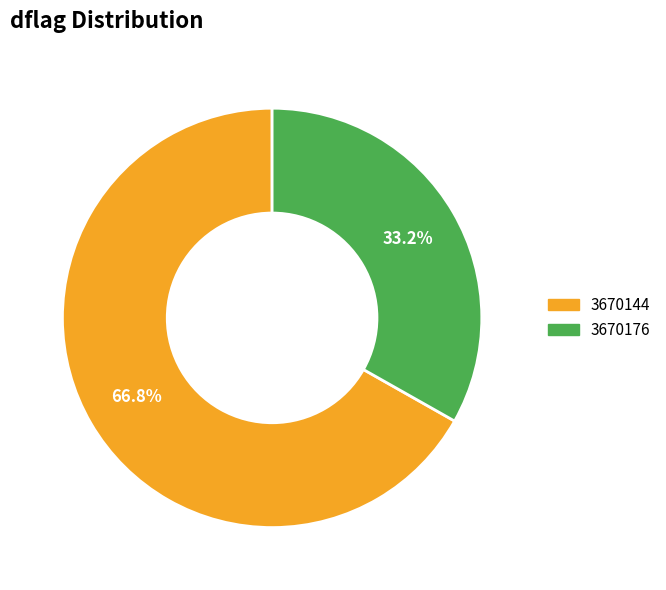

Approximately how many times larger is the value at 3670176 compared to 3670144?

0.5